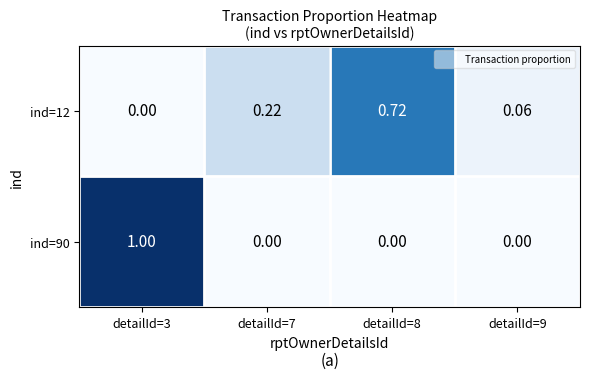

Is the value of ind=12 at detailId=8 greater than the value of ind=90 at detailId=8?

Yes